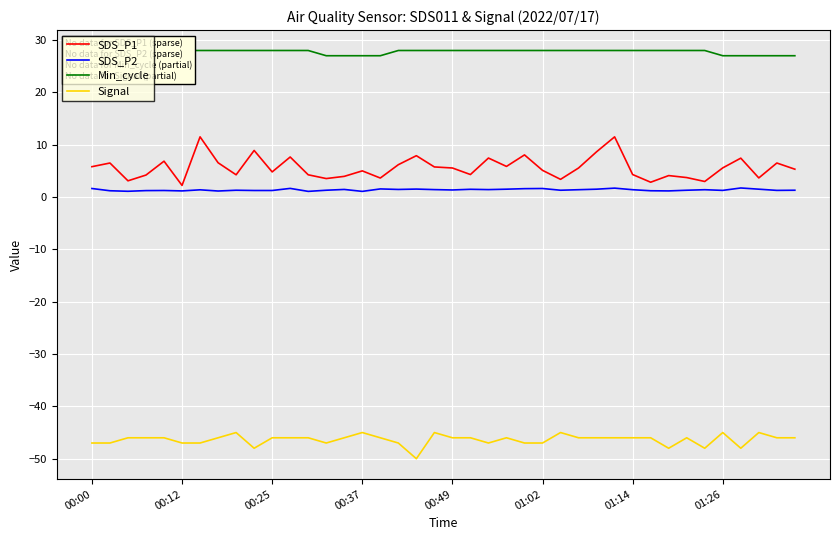

True or false: Min_cycle and SDS_P2 cross at least once.

False